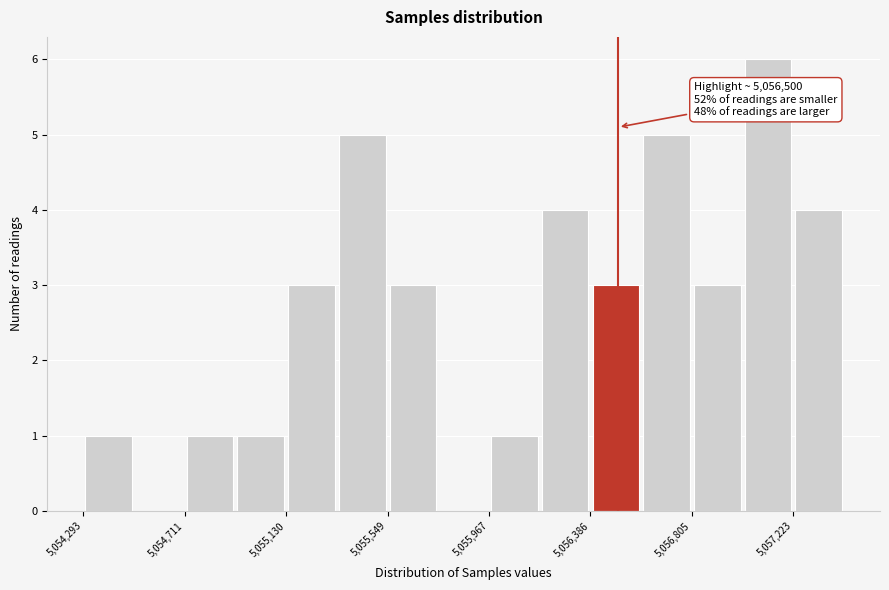

Which range on the x-axis has the tallest bar?

5057000 to 5057200